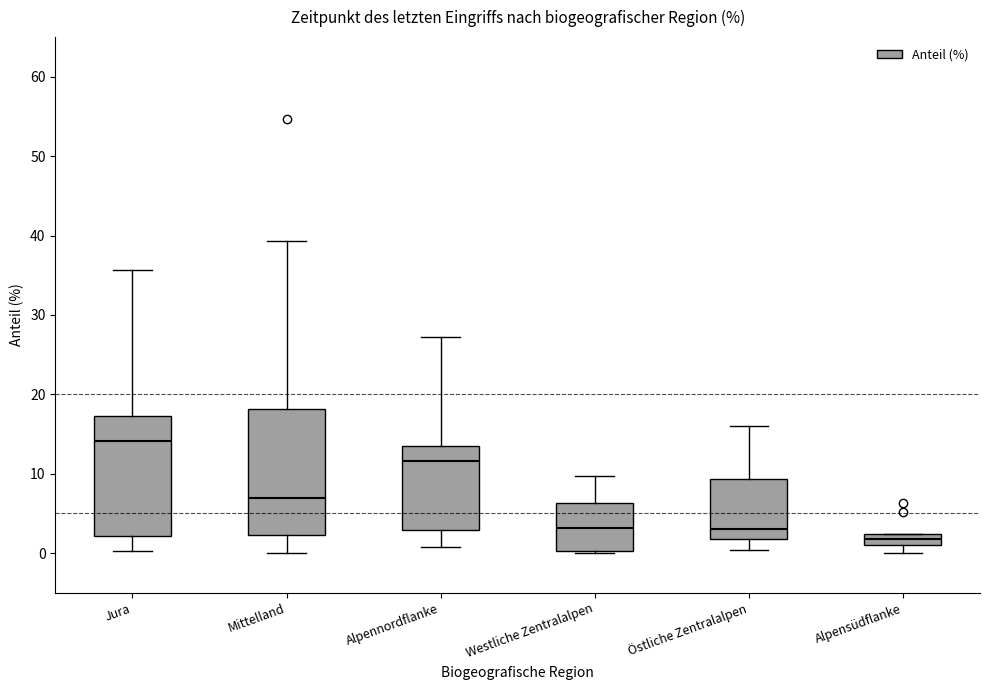

Where does the median line of the box for Jura sit on the y-axis? The values are not printed on the chart, so give them approximately, as read against the axis.

14